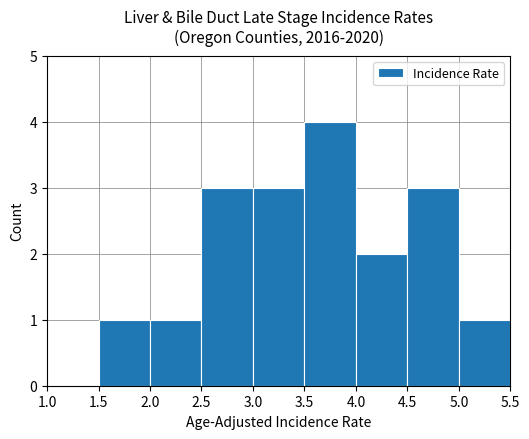

Reading left to right, transcribe this chart: for each bar, give the range it covers on the x-axis and its height. The values are not printed on the chart, so give them approximately, as read against the axis.

1.0 to 1.5: 0
1.5 to 2.0: 1
2.0 to 2.5: 1
2.5 to 3.0: 3
3.0 to 3.5: 3
3.5 to 4.0: 4
4.0 to 4.5: 2
4.5 to 5.0: 3
5.0 to 5.5: 1